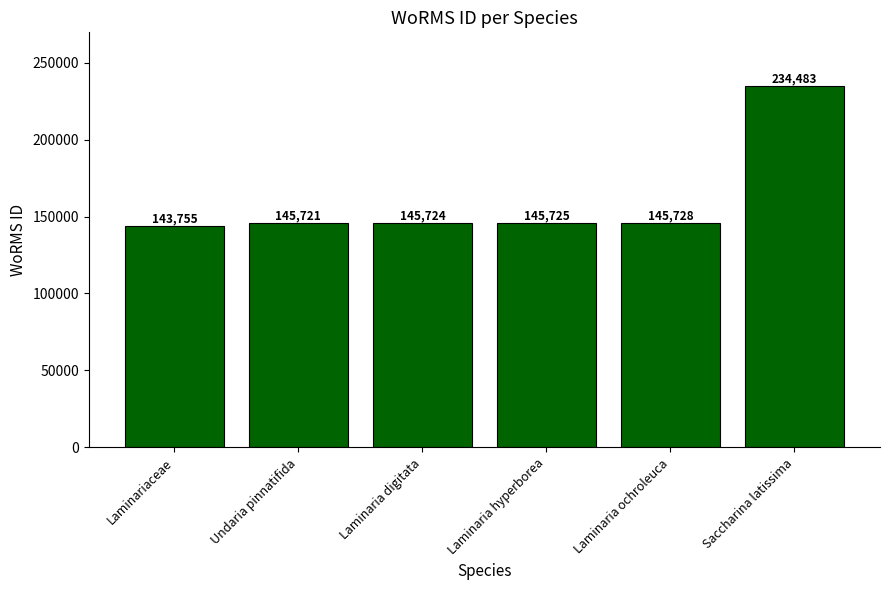

Reading left to right, transcribe all the data shown in this chart.

143755	145721	145724	145725	145728	234483